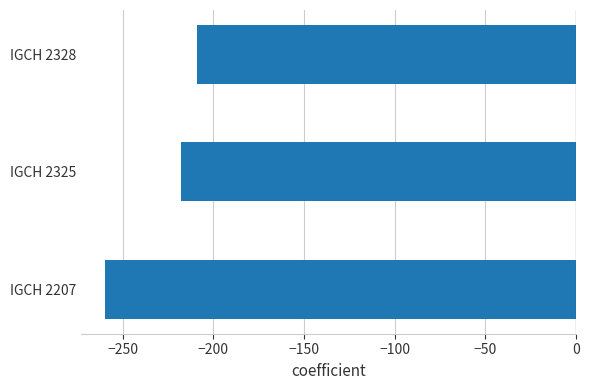

At which category does the chart reach its peak across all series?

IGCH 2328